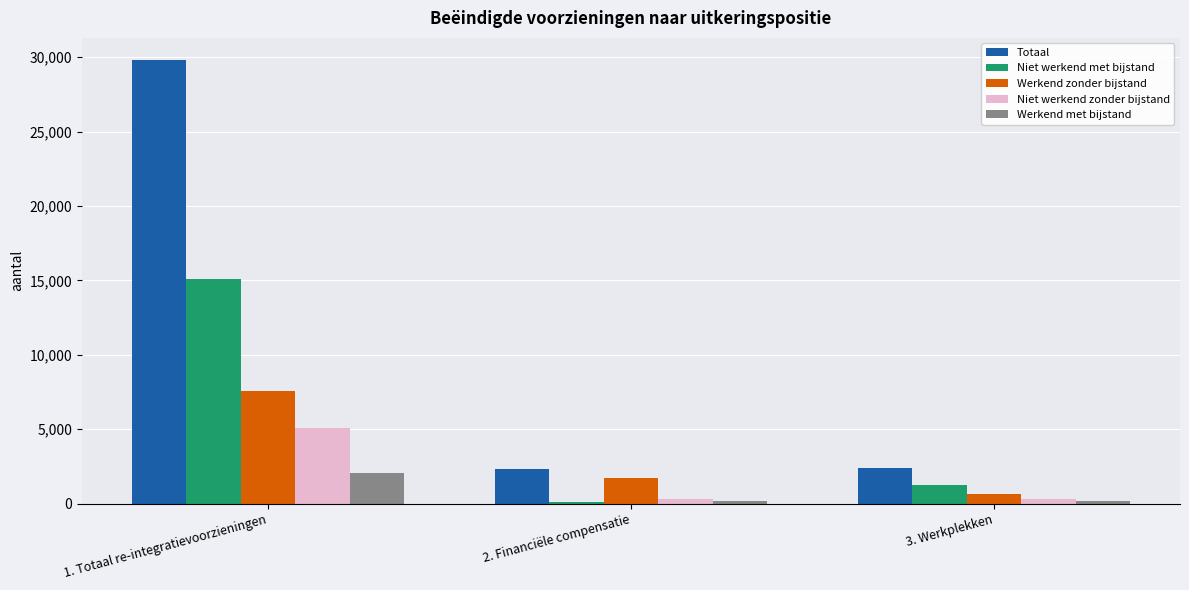

Which series changed the most between 1. Totaal re-integratievoorzieningen and 2. Financiële compensatie?

Totaal